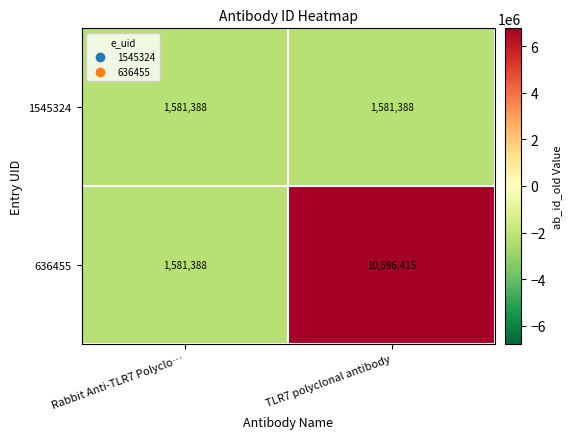

Is it true that 1545324 equals 1581388 at Rabbit Anti-TLR7 Polyclo…?

True